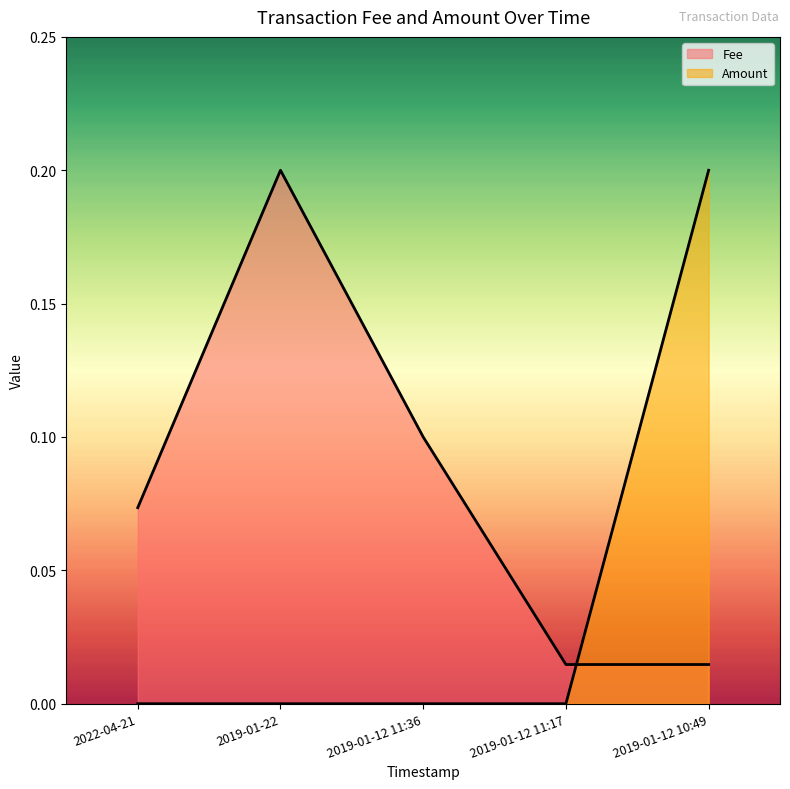

At how many categories does at least one series exceed 0?

5